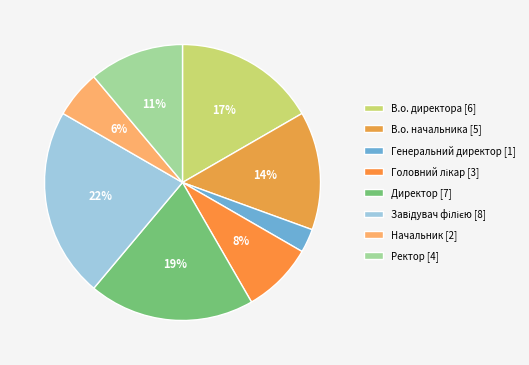

To the nearest percent, what is the difference between the Завідувач філією and В.о. начальника slice percentages?

8%